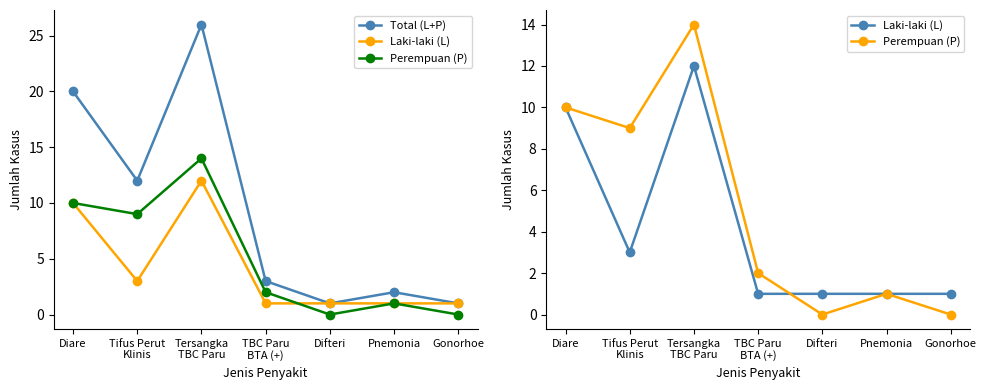

Reading right to left, transcribe all the data shown in this chart.

Total (L+P): Gonorhoe=1	Pnemonia=2	Difteri=1	TBC Paru
BTA (+)=3	Tersangka
TBC Paru=26	Tifus Perut
Klinis=12	Diare=20
Laki-laki (L): Gonorhoe=1	Pnemonia=1	Difteri=1	TBC Paru
BTA (+)=1	Tersangka
TBC Paru=12	Tifus Perut
Klinis=3	Diare=10
Perempuan (P): Gonorhoe=0	Pnemonia=1	Difteri=0	TBC Paru
BTA (+)=2	Tersangka
TBC Paru=14	Tifus Perut
Klinis=9	Diare=10